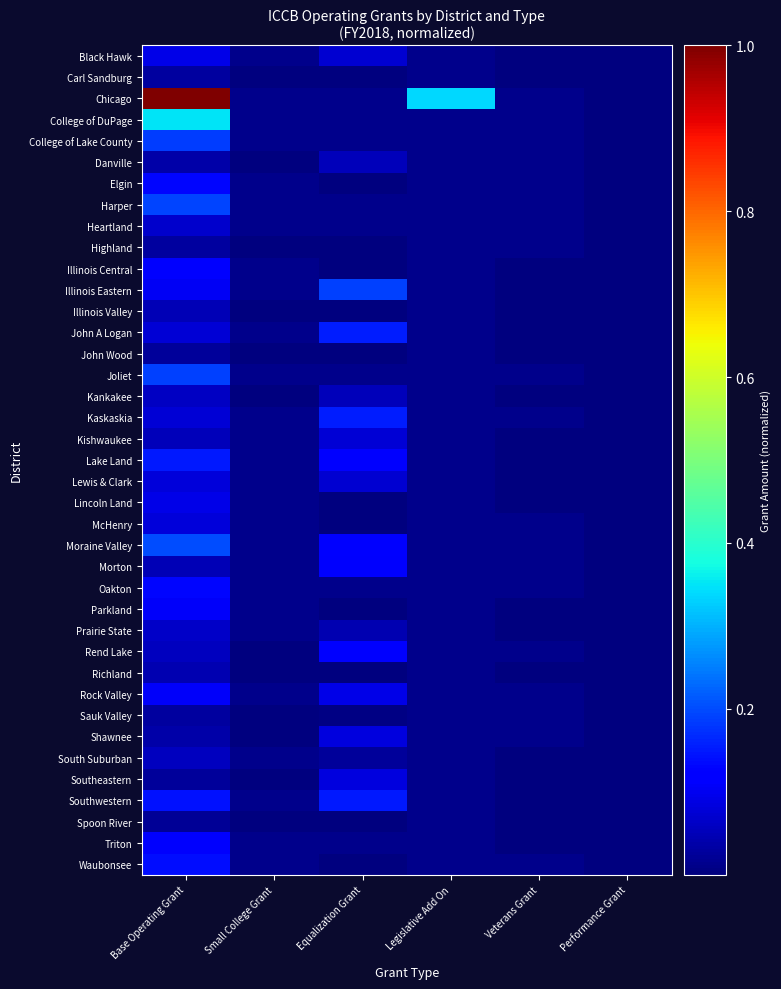

Which series has the largest total across all categories?

Chicago